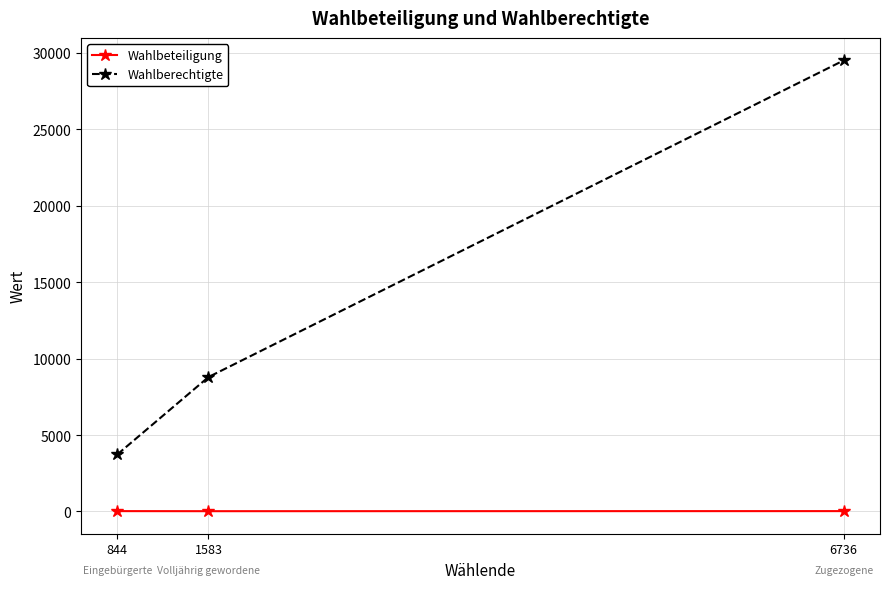

At how many categories does at least one series exceed 3963?

2